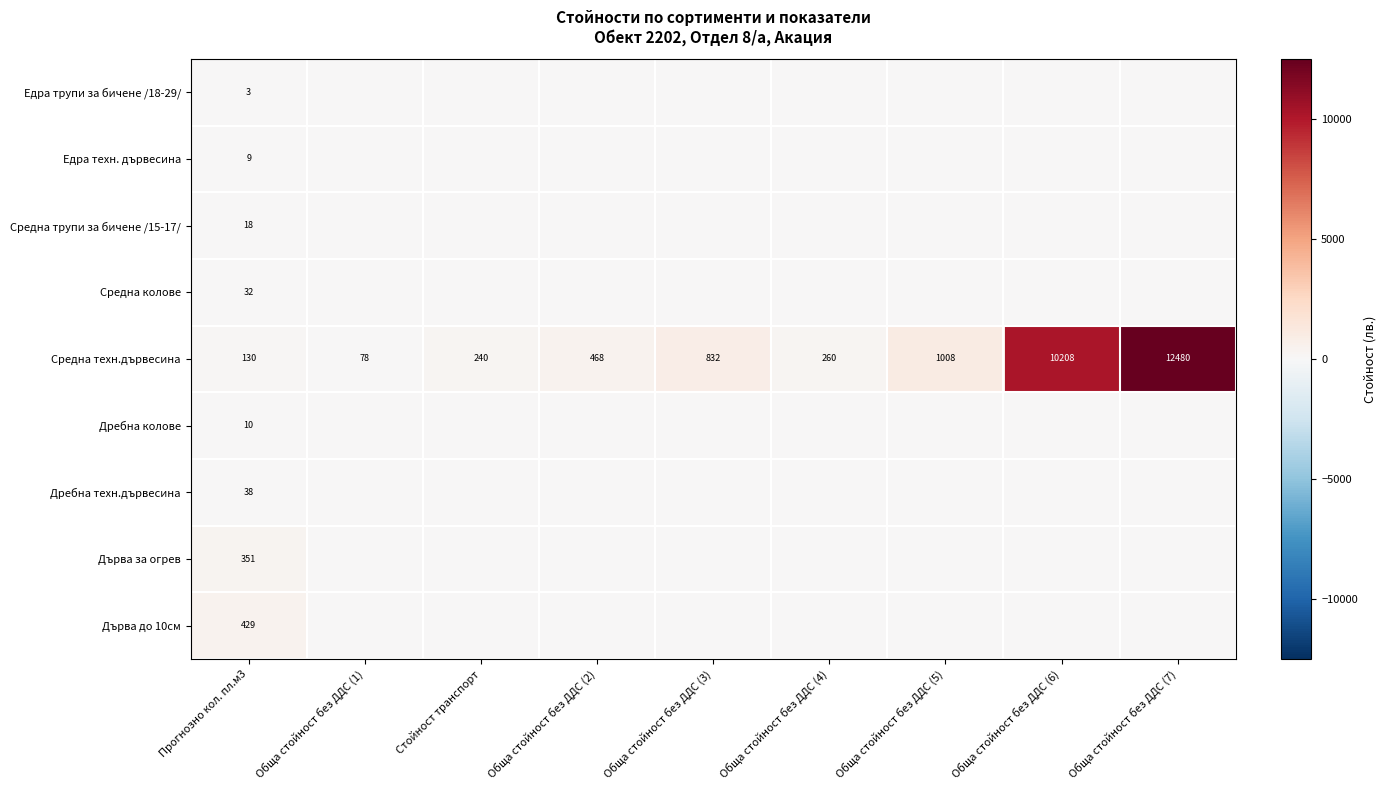

What is the lowest value of the Средна техн.дървесина series?

78